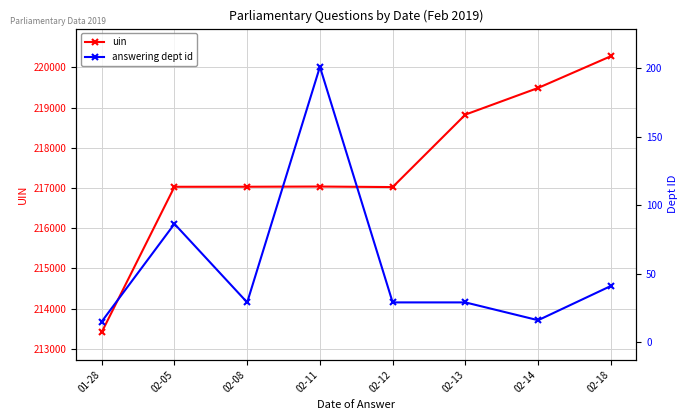

What value does the answering dept id series have at 02-05?

86.3